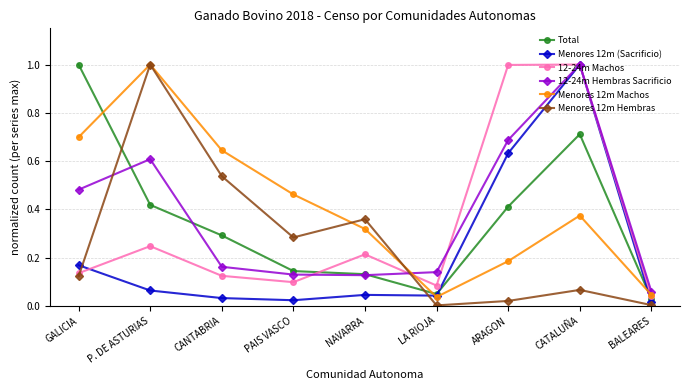

Is it true that Menores 12m Hembras equals 0.1 at GALICIA?

True